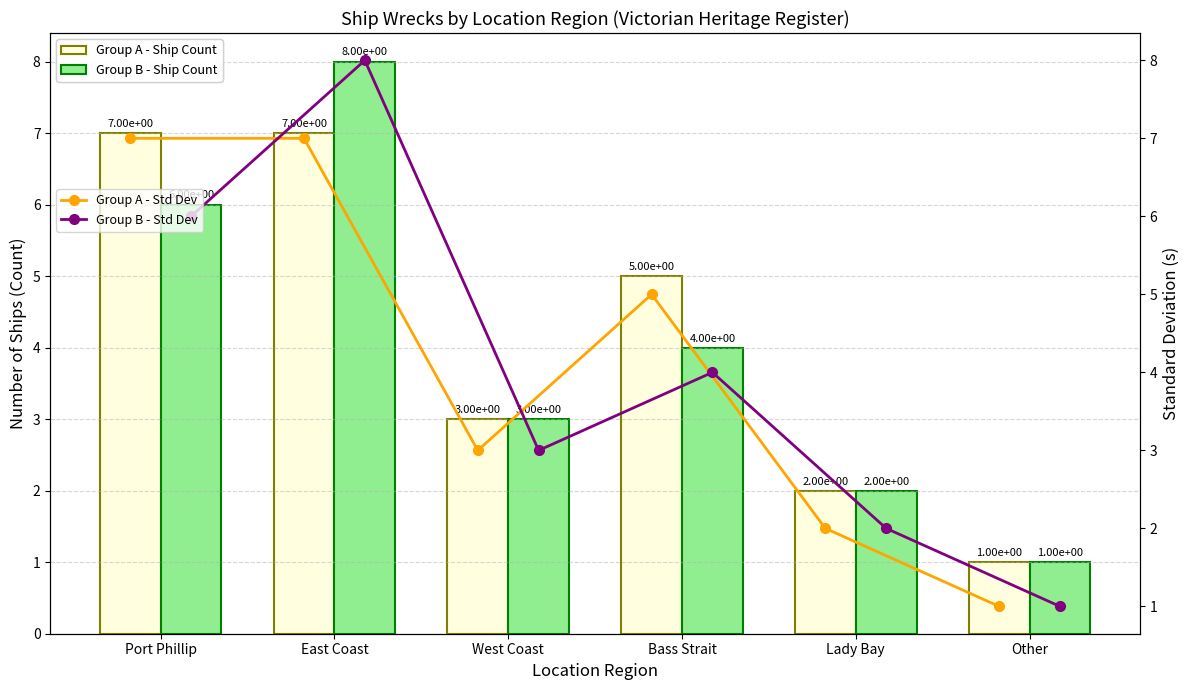

What is the label of the 1st bar from the right?

Other